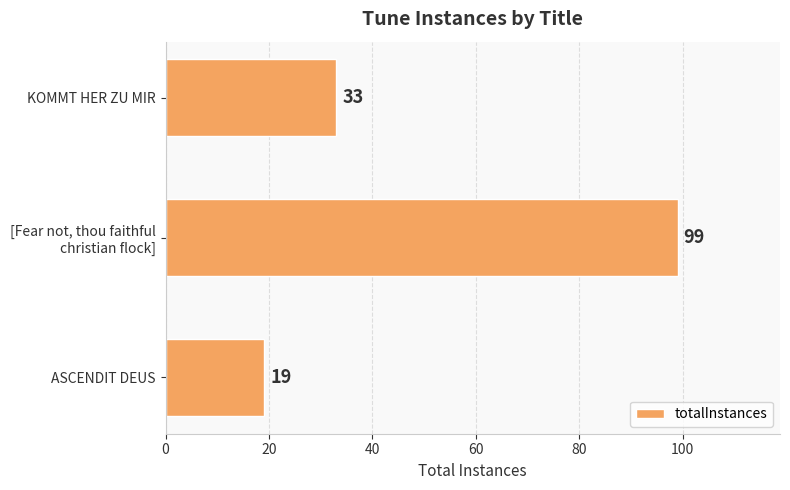

Rank the categories by value from highest to lowest.

[Fear not, thou faithful
christian flock], KOMMT HER ZU MIR, ASCENDIT DEUS